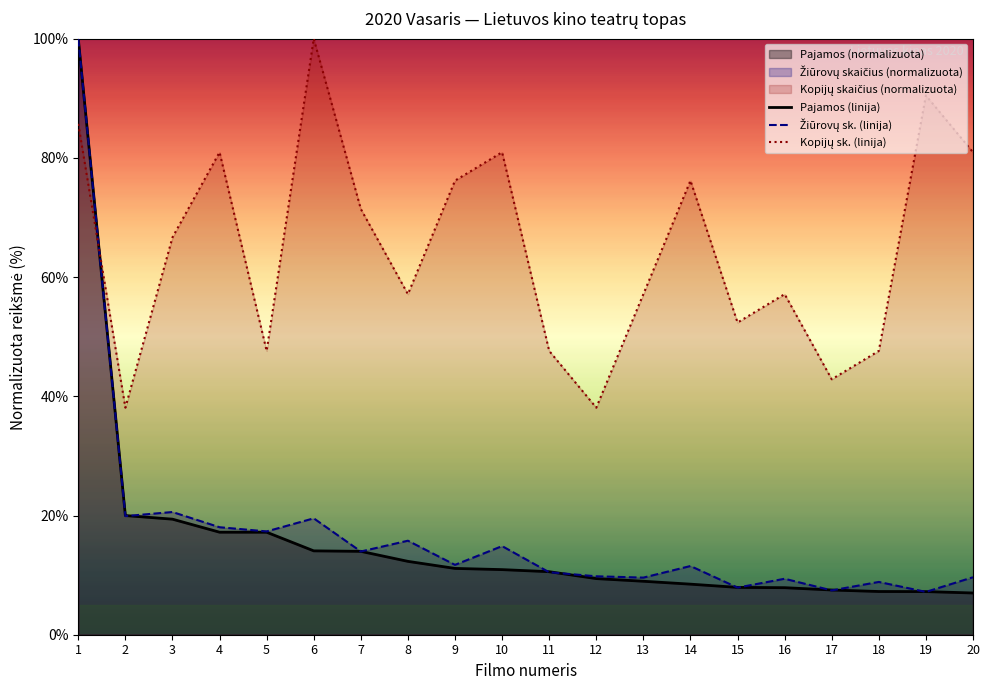

True or false: Pajamos (Eur) has more than 1 points higher than both neighbors.

False